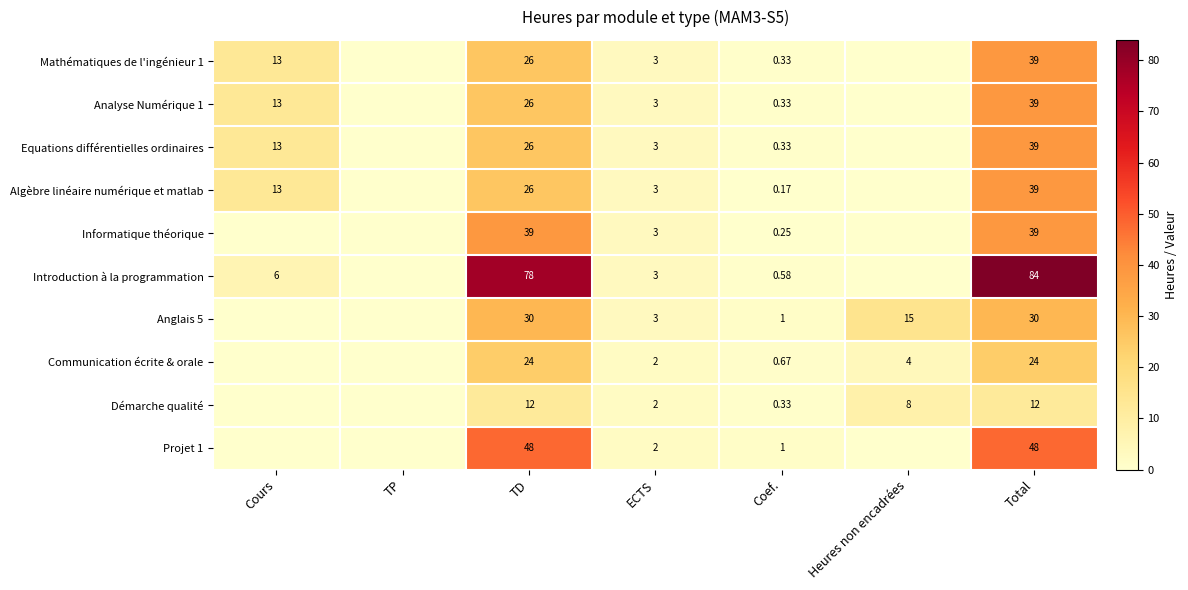

Between TD and Coef., which series saw the biggest shift?

Introduction à la programmation